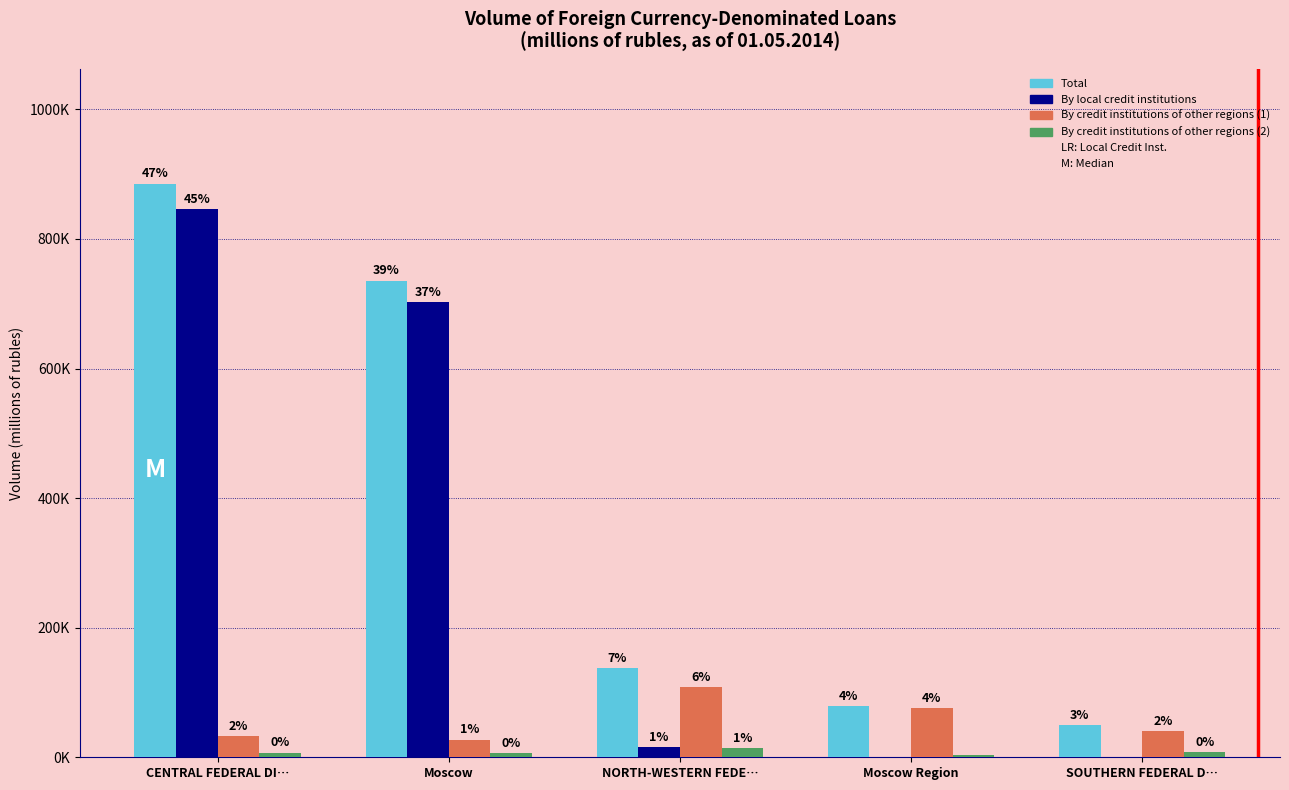

Reading right to left, what are all the values shown in this chart?

Total: SOUTHERN FEDERAL D…=49177	Moscow Region=79339	NORTH-WESTERN FEDE…=137910	Moscow=735592	CENTRAL FEDERAL DI…=885255
By local credit institutions: SOUTHERN FEDERAL D…=463	Moscow Region=157	NORTH-WESTERN FEDE…=15349	Moscow=702091	CENTRAL FEDERAL DI…=845605
By credit institutions of other regions (1): SOUTHERN FEDERAL D…=40868	Moscow Region=75454	NORTH-WESTERN FEDE…=108241	Moscow=27315	CENTRAL FEDERAL DI…=32605
By credit institutions of other regions (2): SOUTHERN FEDERAL D…=7846	Moscow Region=3728	NORTH-WESTERN FEDE…=14320	Moscow=6186	CENTRAL FEDERAL DI…=7045